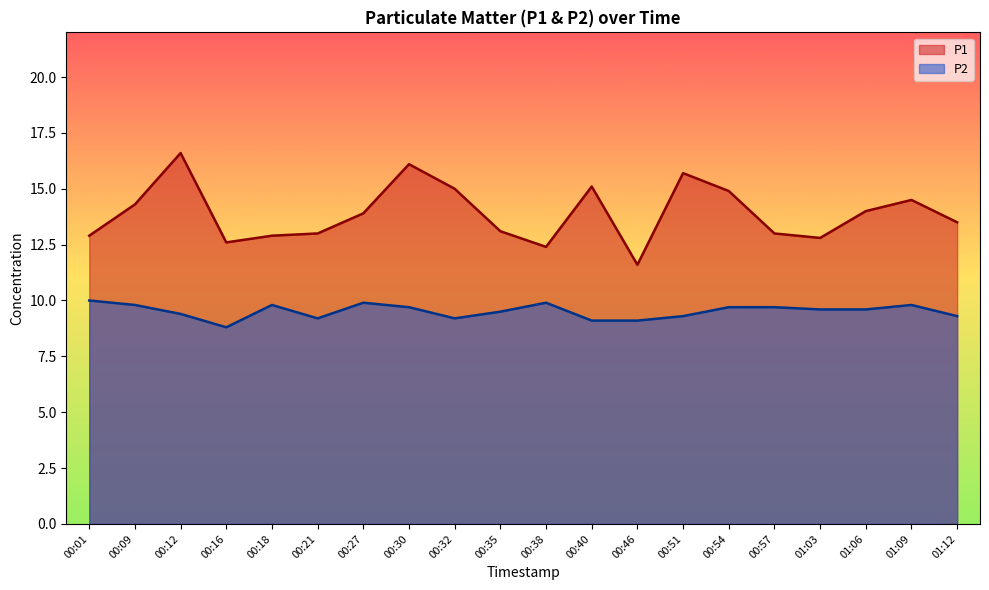

In P1, how many points are lower than both neighbors (excluding endpoints)?

4